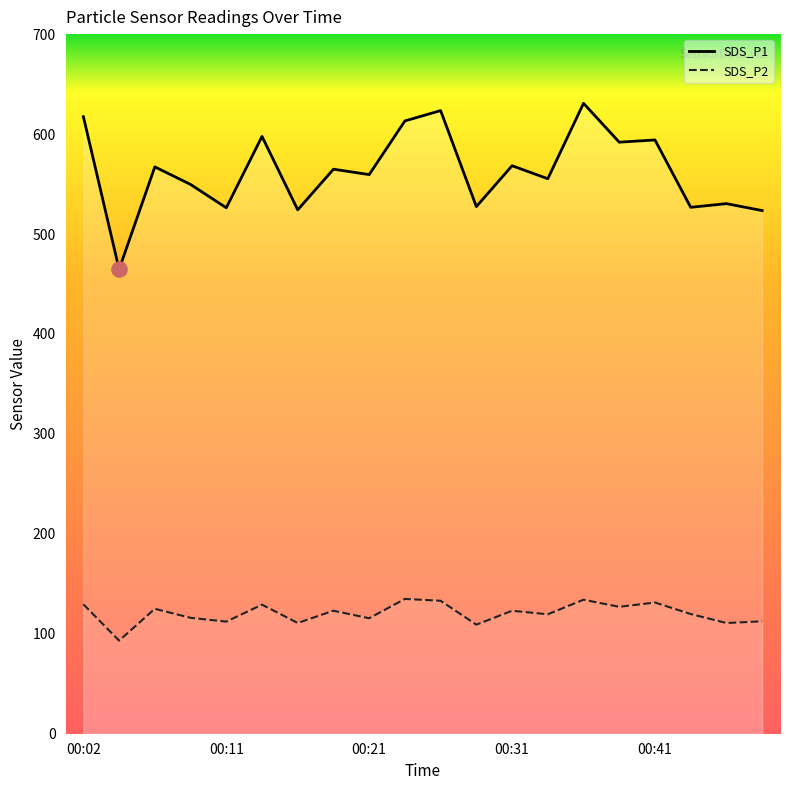

What are all the series names shown in the legend?

SDS_P1, SDS_P2